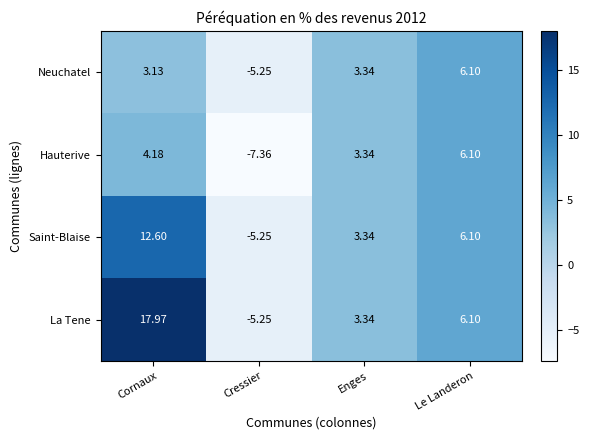

How many categories are shown in the chart?

4